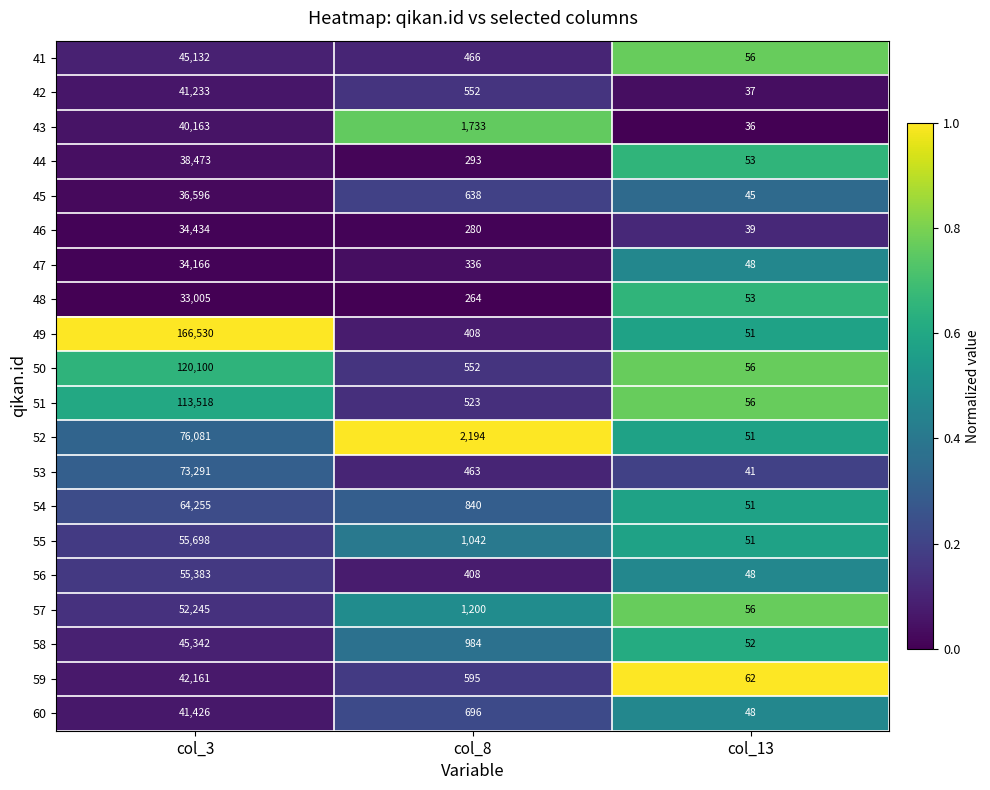

List the labels in order of 51 value, smallest first.

col_13, col_8, col_3